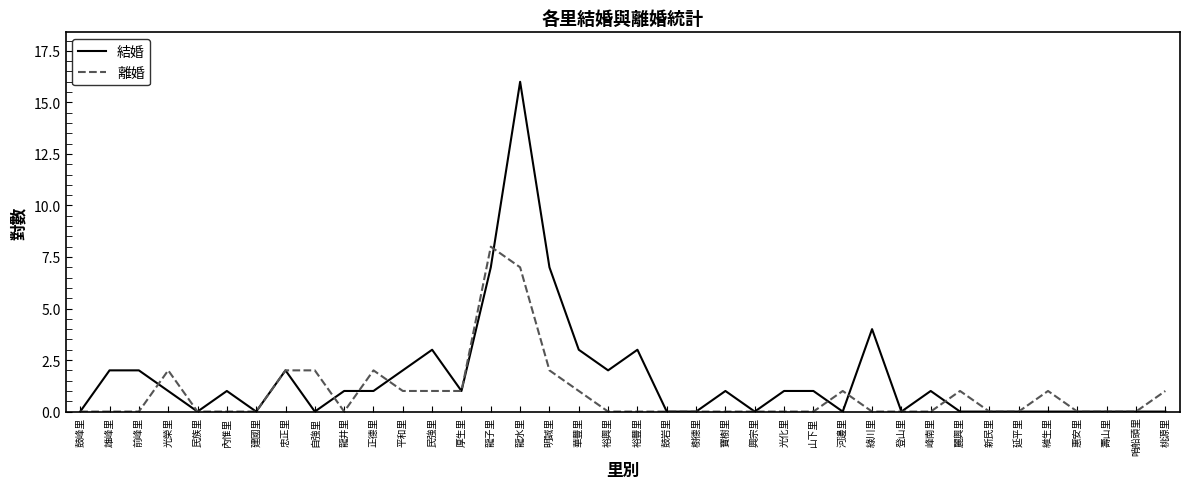

Which series has the largest range (max minus min)?

結婚